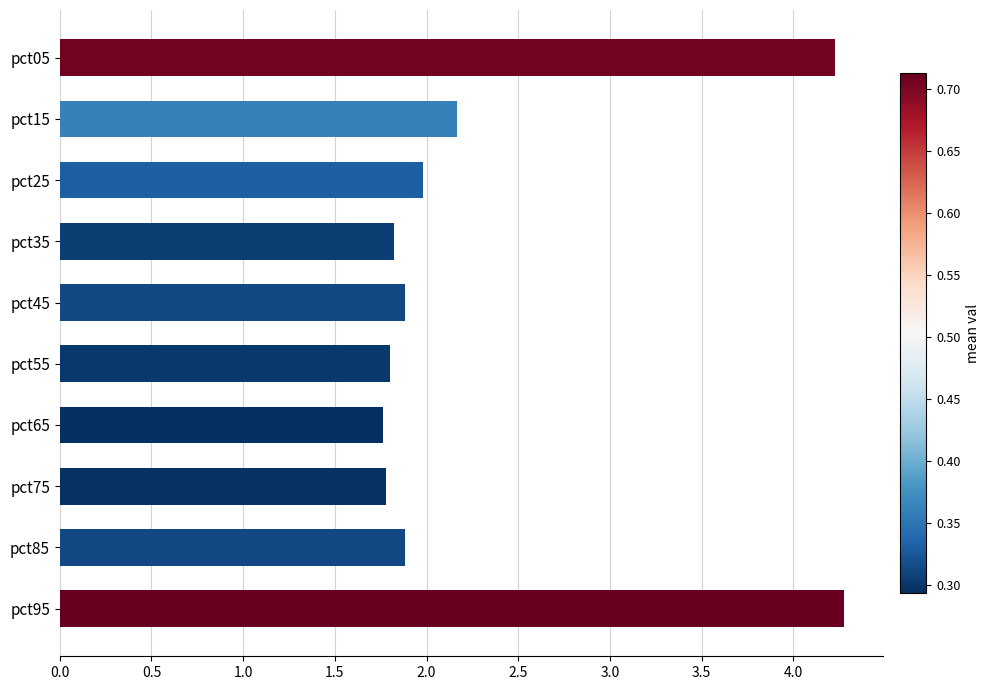

What is the value of the 9th bar from the top?

1.9